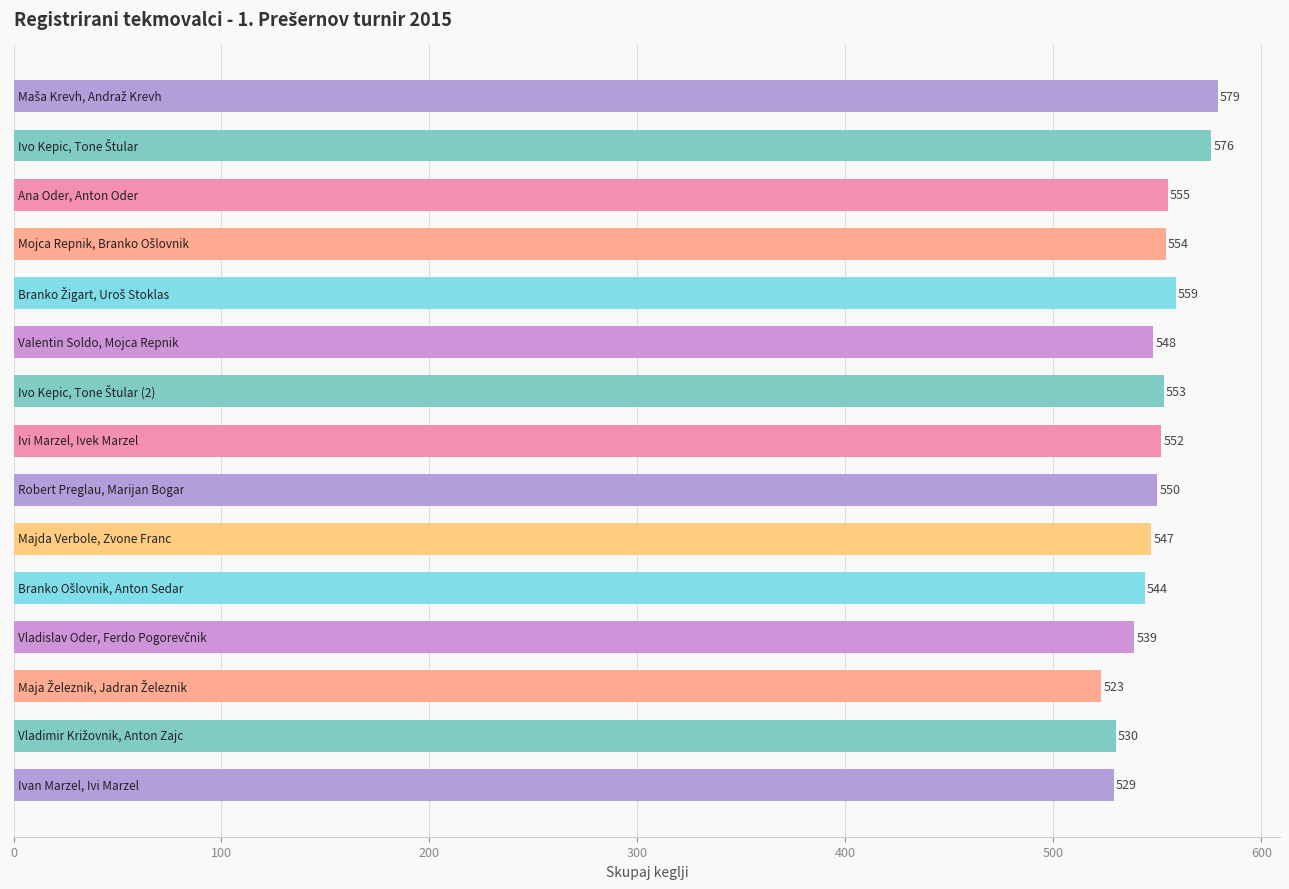

What is the greatest value displayed?

579